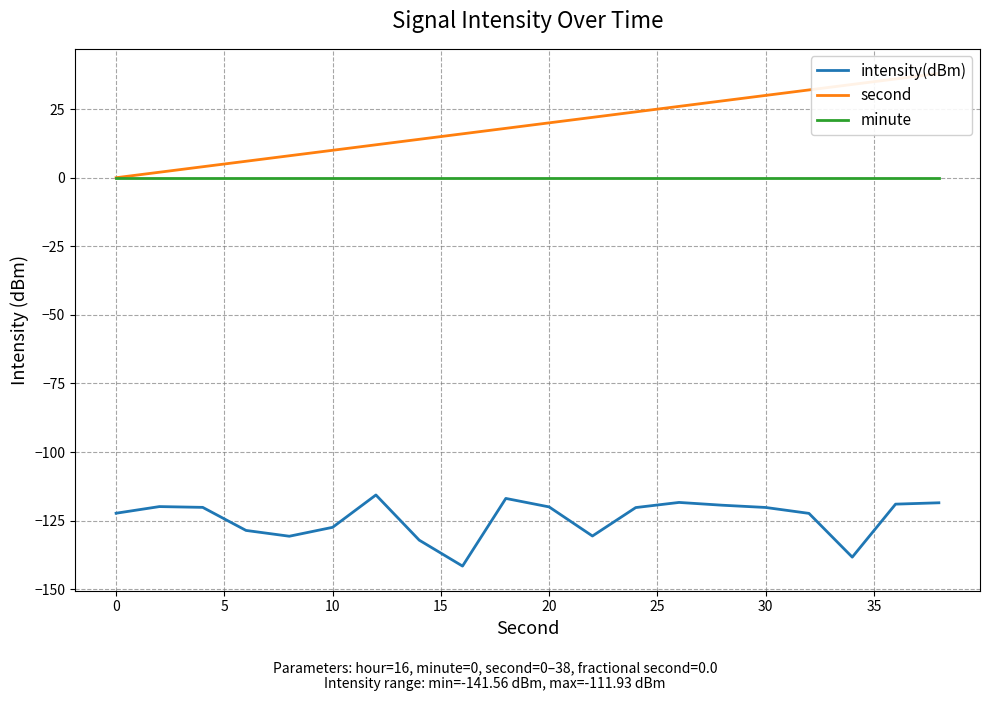

The minute series shows 0.0 at 20. True or false?

True